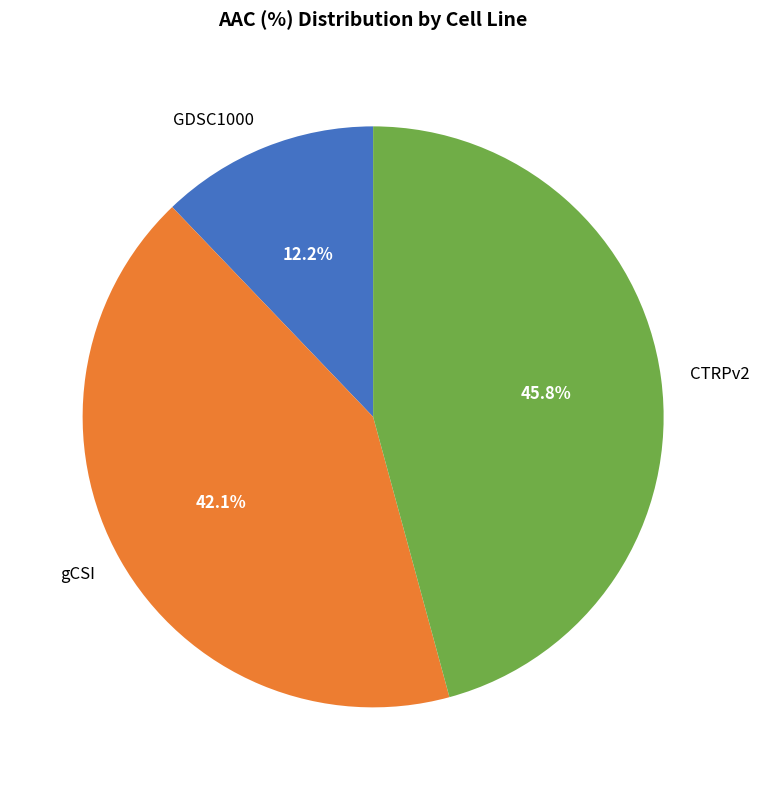

True or false: GDSC1000 accounts for 1% of the total.

False